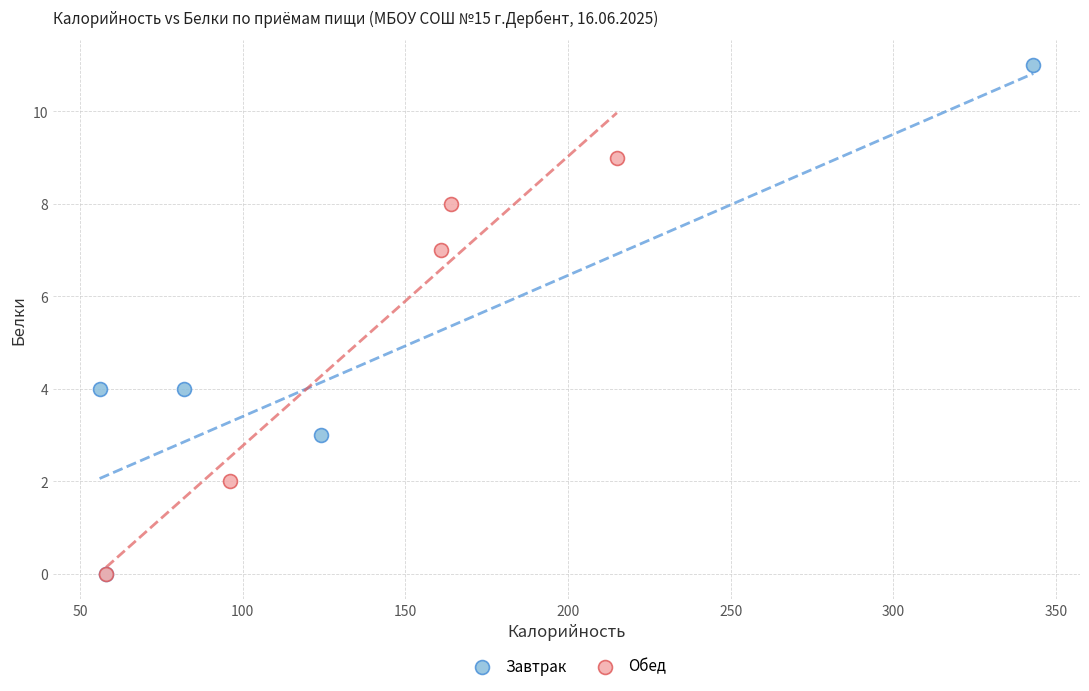

Which series contains the highest Y value?

Завтрак